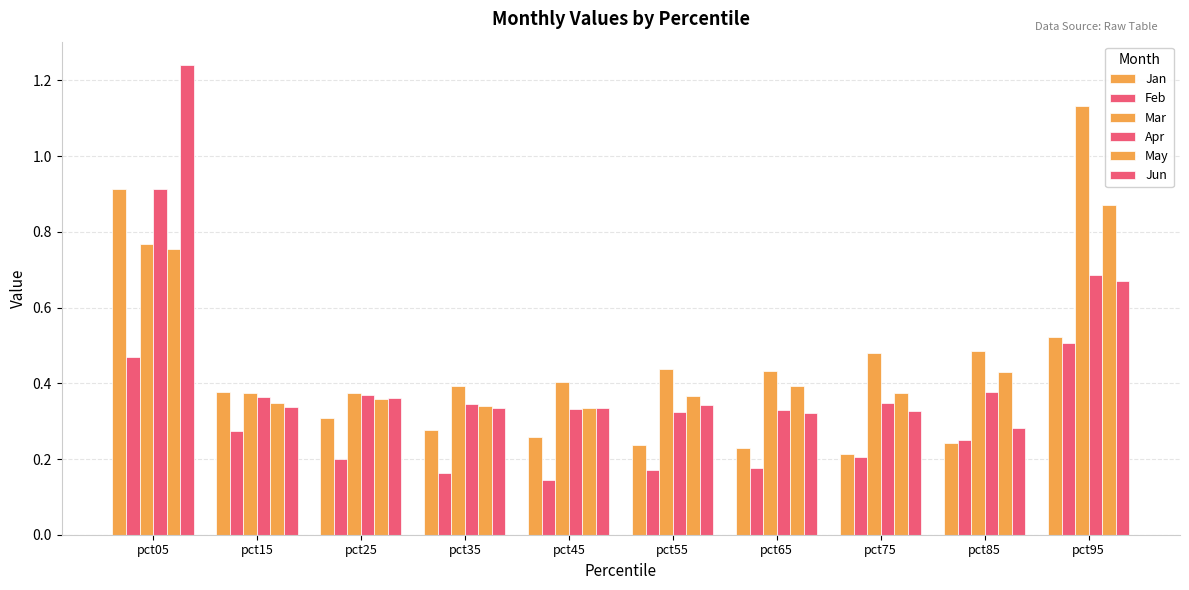

What is the value of the Feb bar at the 4th from the left?

0.2